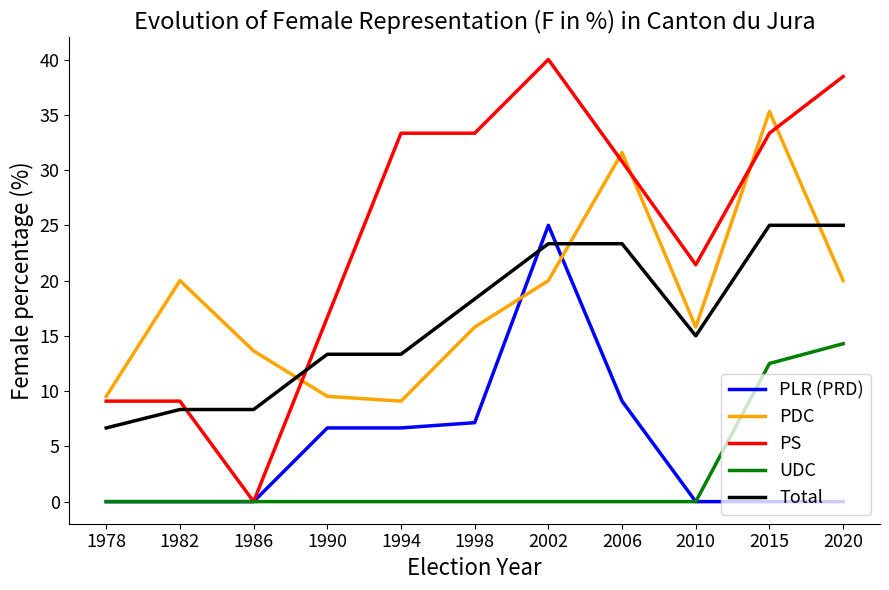

Which series has the largest range (max minus min)?

PS